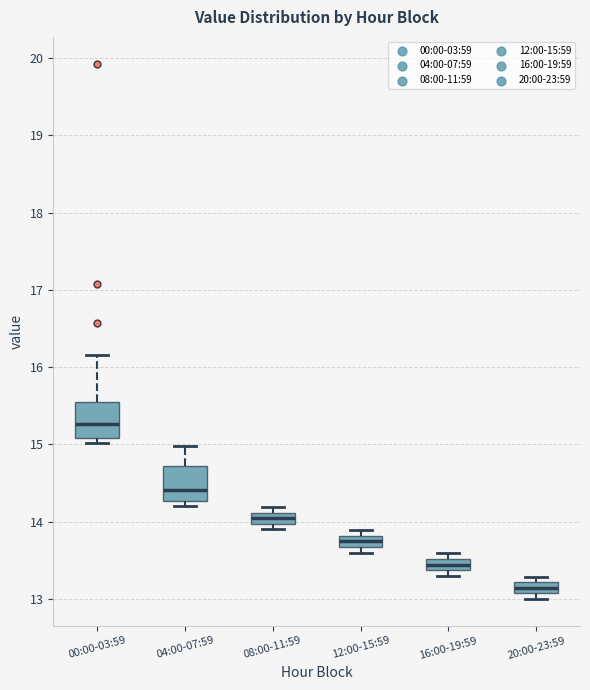

Which box has the lowest median line?

20:00-23:59